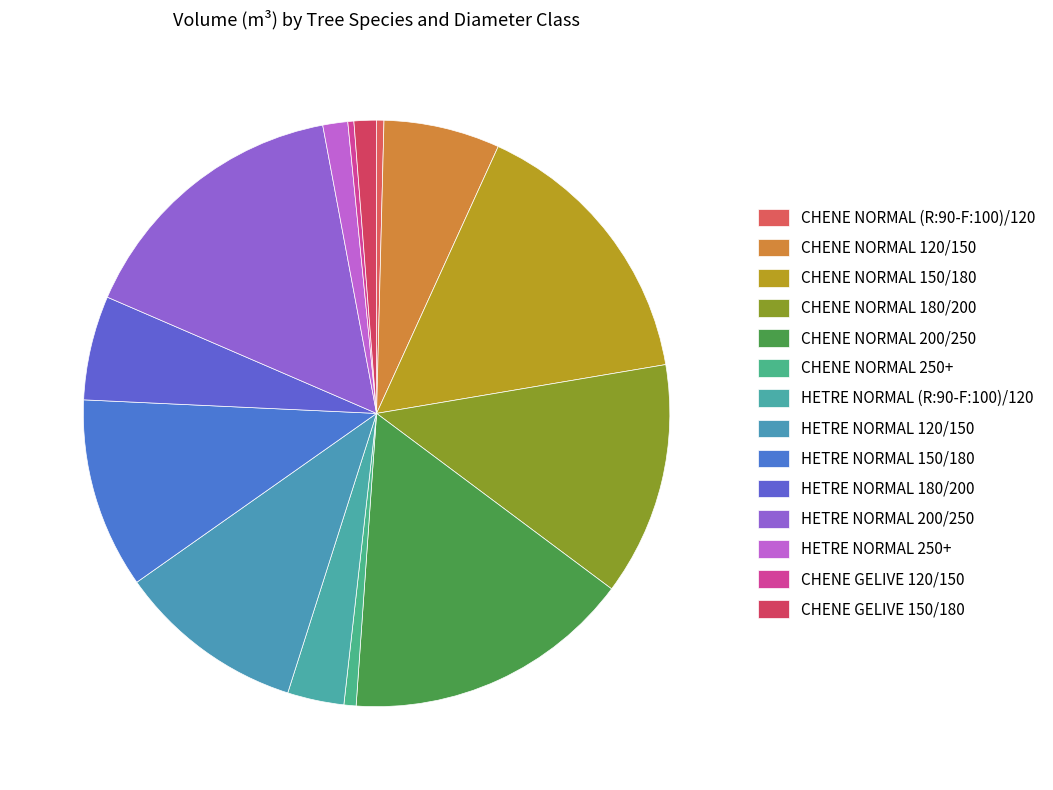

The CHENE GELIVE 120/150 slice represents 1% of the pie. True or false?

False